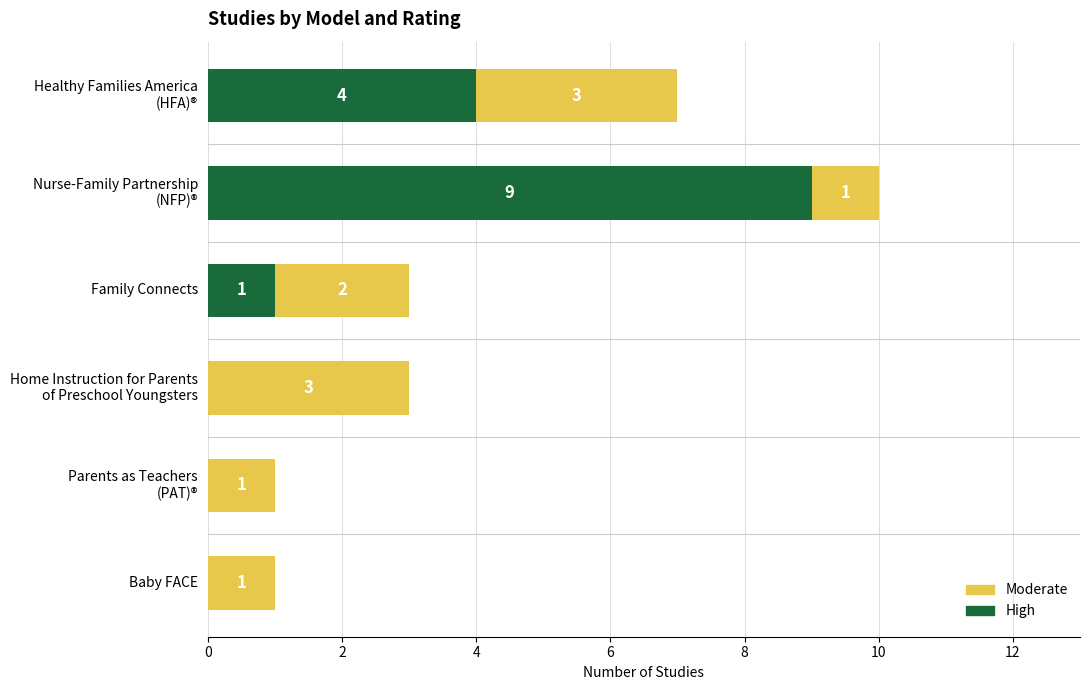

What is the maximum value for High?

9